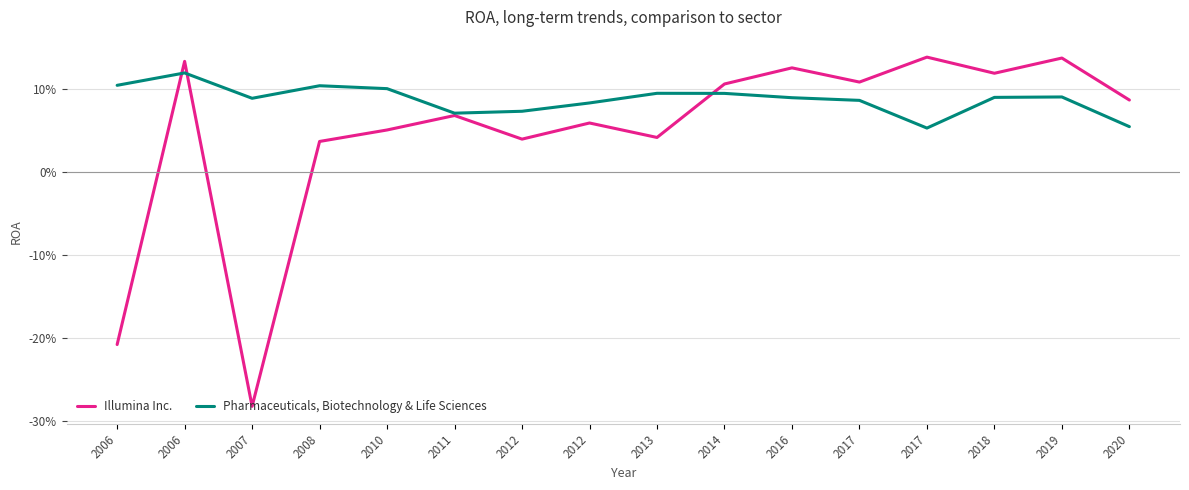

Which series ends up on top after the final intersection of Illumina Inc. and Pharmaceuticals, Biotechnology & Life Sciences?

Illumina Inc.